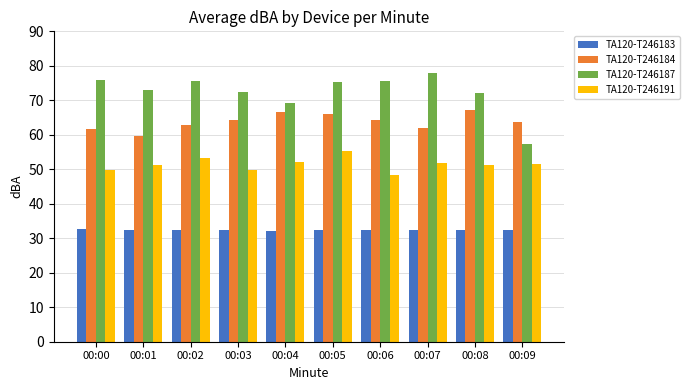

Which series has the largest total across all categories?

TA120-T246187